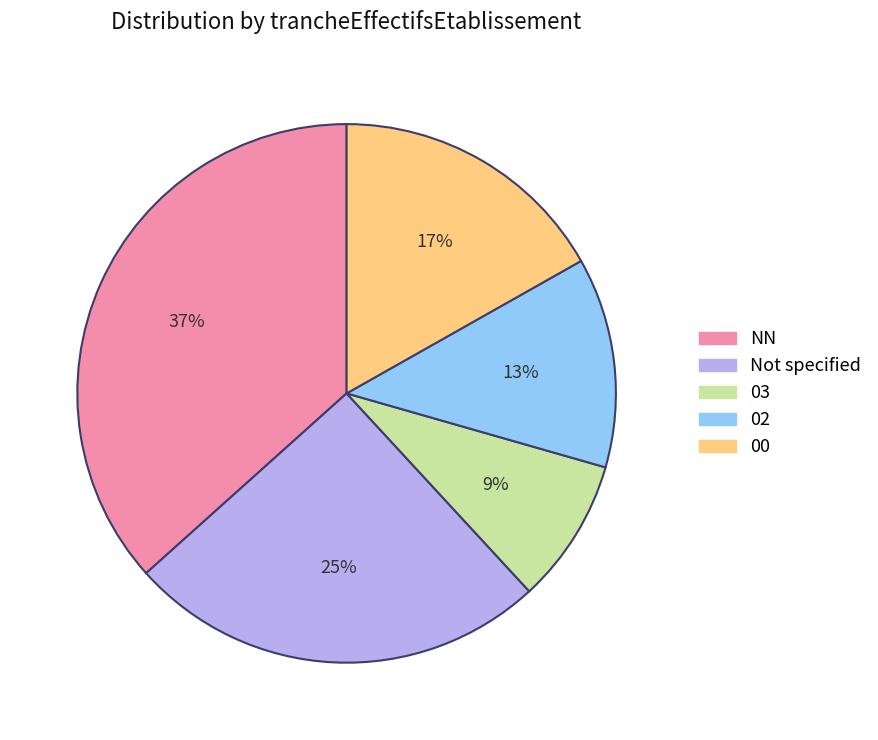

To the nearest percent, what is the average slice percentage?

20%